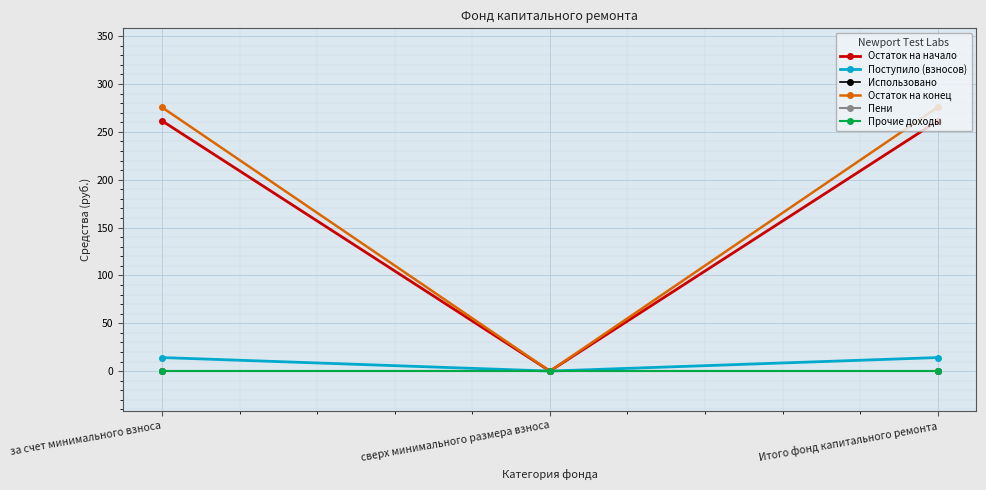

How many lines are shown in the chart?

6